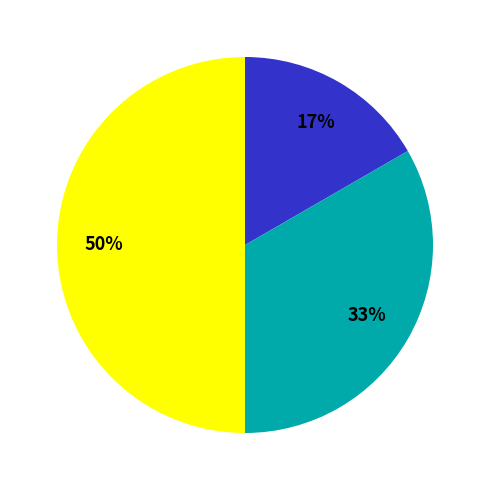

To the nearest percent, what is the difference between the largest and smallest slice percentages?

33%